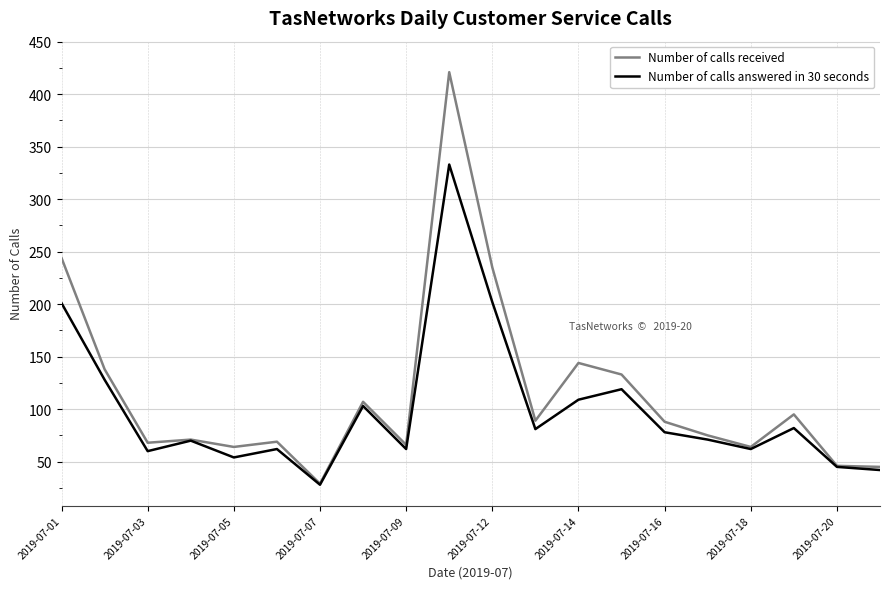

Rank the series by their maximum value, from lowest to highest.

Number of calls answered in 30 seconds, Number of calls received